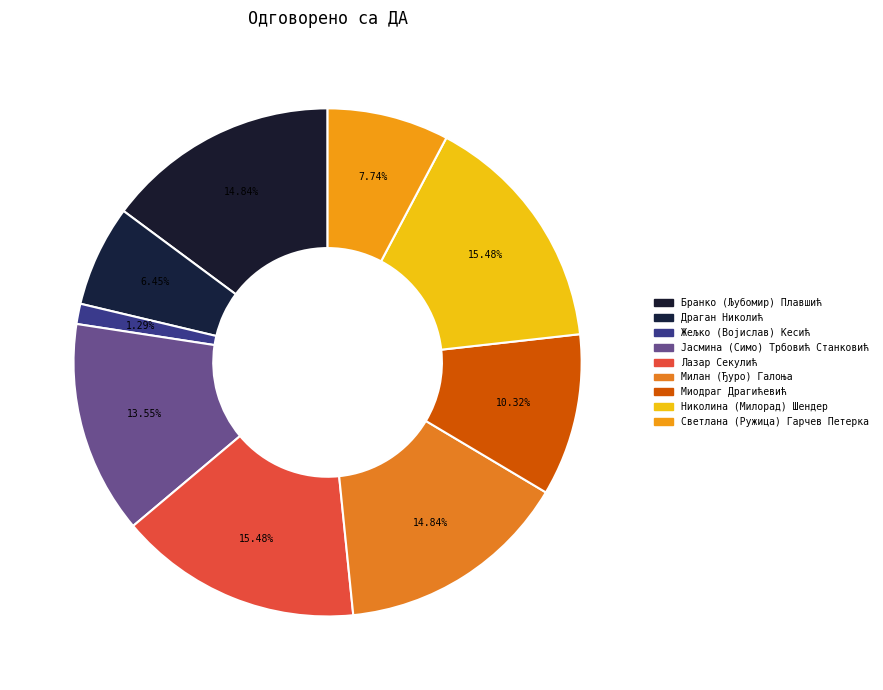

What is the smallest slice in the pie chart?

Жељко (Војислав) Кесић